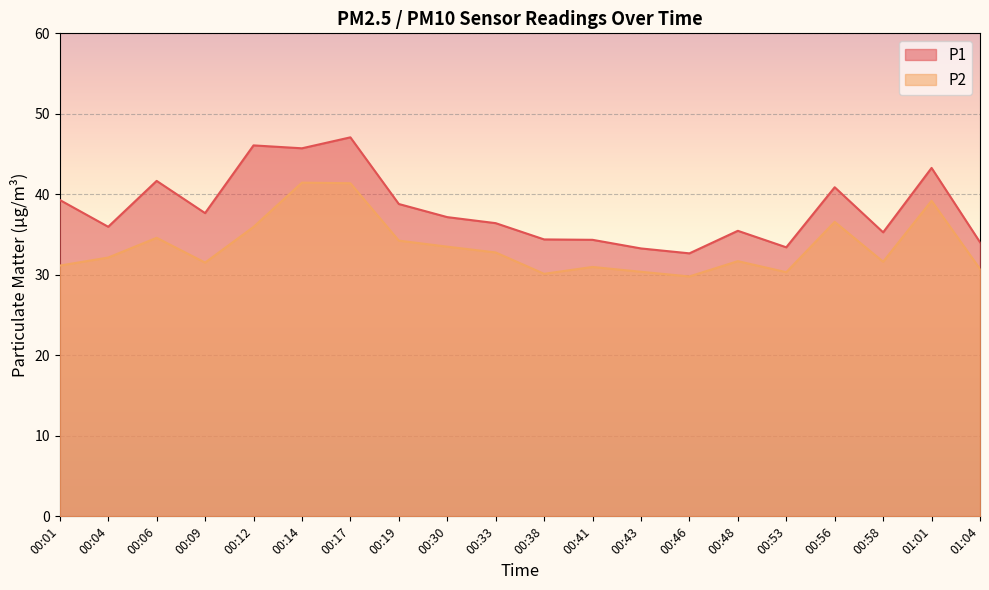

How many lines are shown in the chart?

2